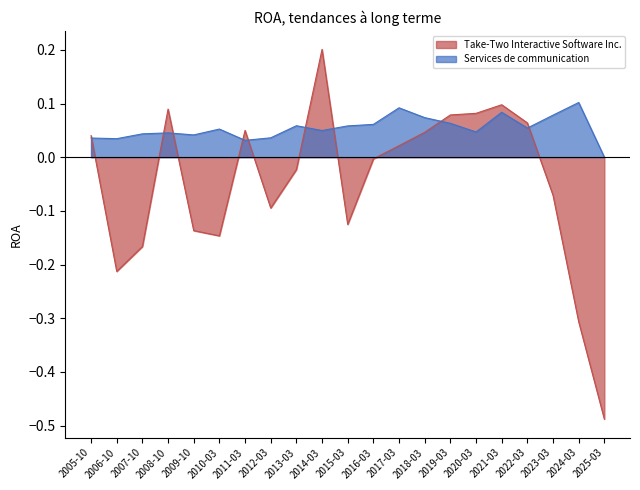

True or false: Take-Two Interactive Software Inc. has a value of -0.0 at 2023-03.

False